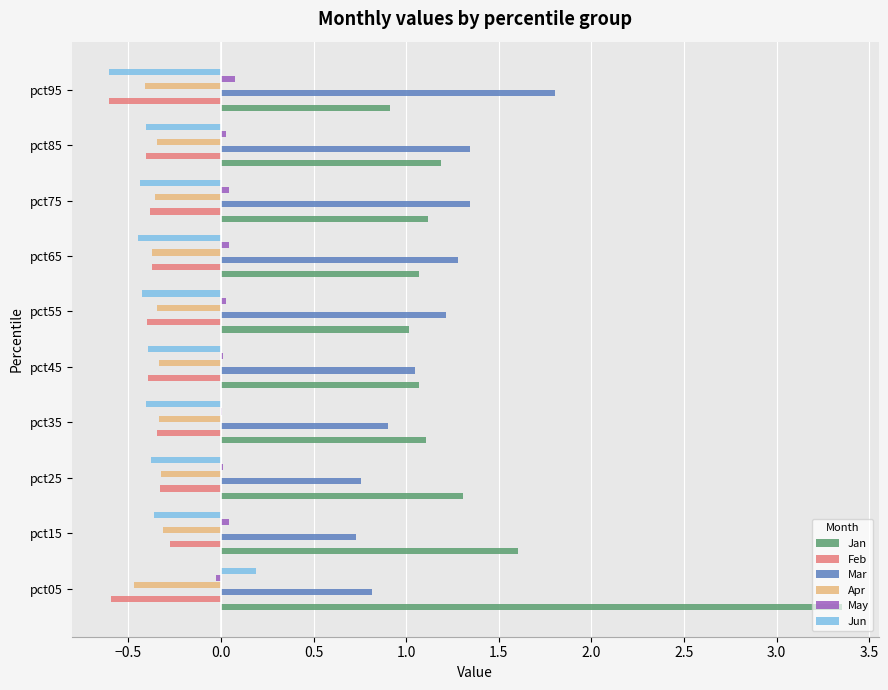

Where is Feb nearest to the value 0?

pct15